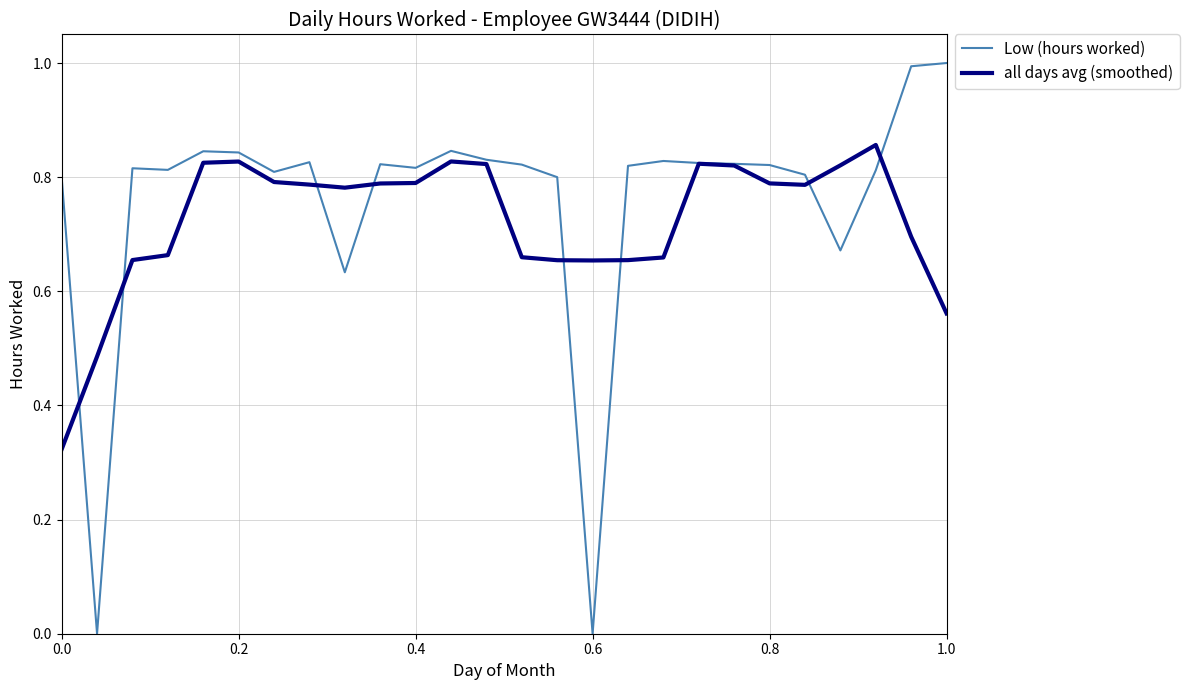

Which series has the largest range (max minus min)?

Low (hours worked)